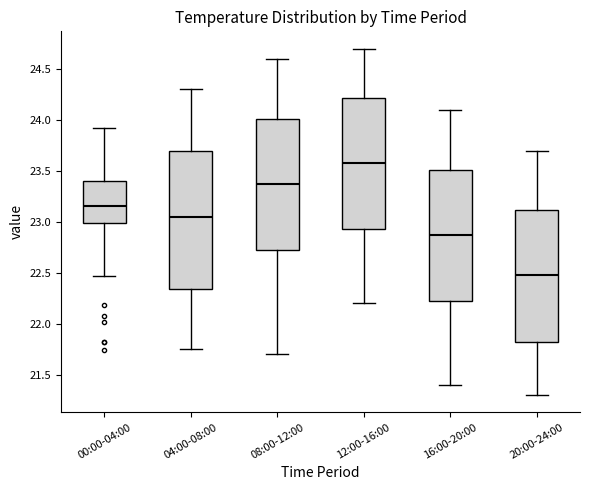

Reading left to right, transcribe this box plot: for each box, give where its median line is, the range the box spans, and where its two whiskers end, as read against the y-axis. The values are not printed on the chart, so give them approximately, as read against the axis.

00:00-04:00: median 23.15, box 23.00 to 23.40, whiskers 22.45 to 23.90
04:00-08:00: median 23.05, box 22.35 to 23.70, whiskers 21.75 to 24.30
08:00-12:00: median 23.40, box 22.75 to 24.00, whiskers 21.70 to 24.60
12:00-16:00: median 23.60, box 22.95 to 24.20, whiskers 22.20 to 24.70
16:00-20:00: median 22.90, box 22.25 to 23.50, whiskers 21.40 to 24.10
20:00-24:00: median 22.50, box 21.85 to 23.10, whiskers 21.30 to 23.70